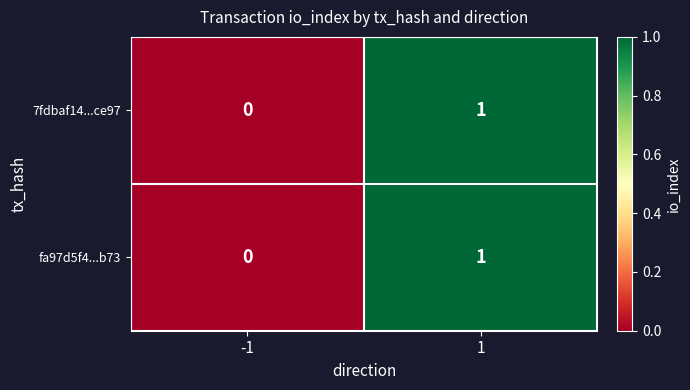

At which category does the chart reach its minimum across all series?

-1